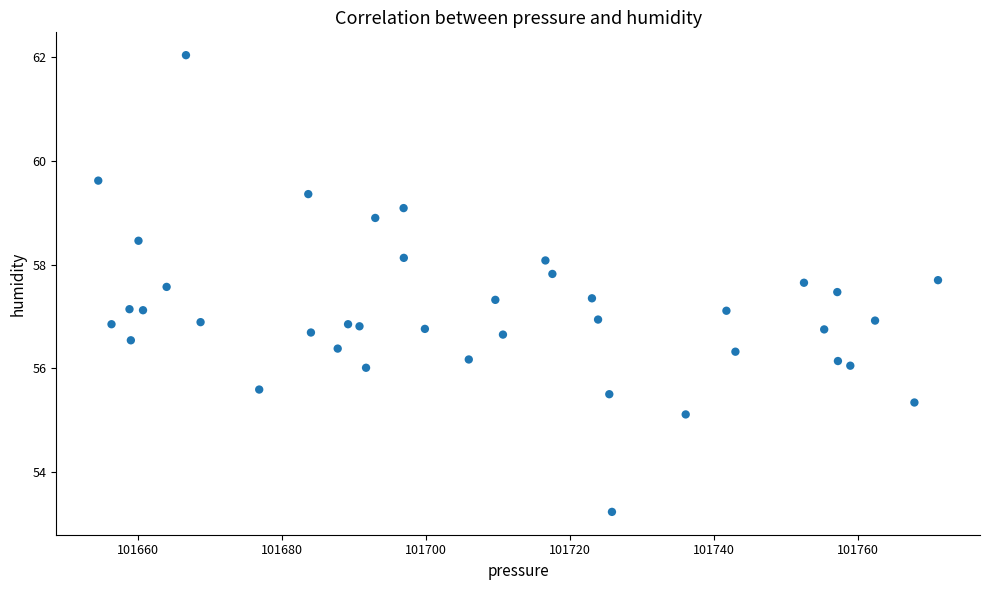

What is the range of X values (max minus min)?

116.7